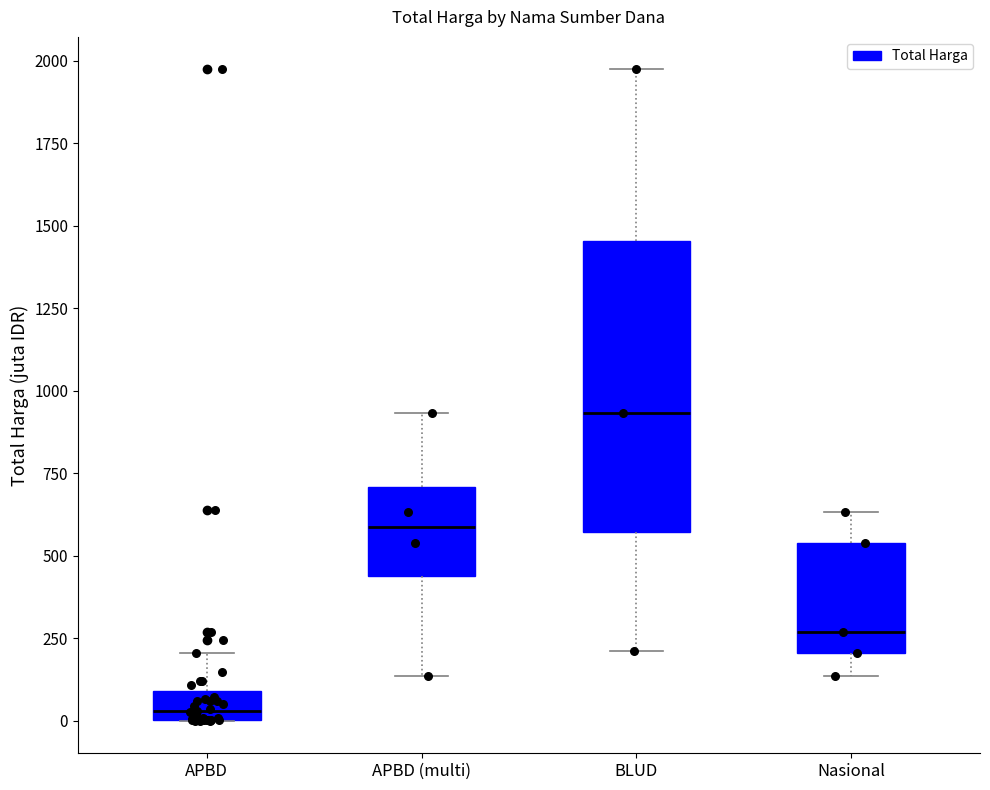

Which box is the tallest, from its lower edge to its upper edge?

BLUD